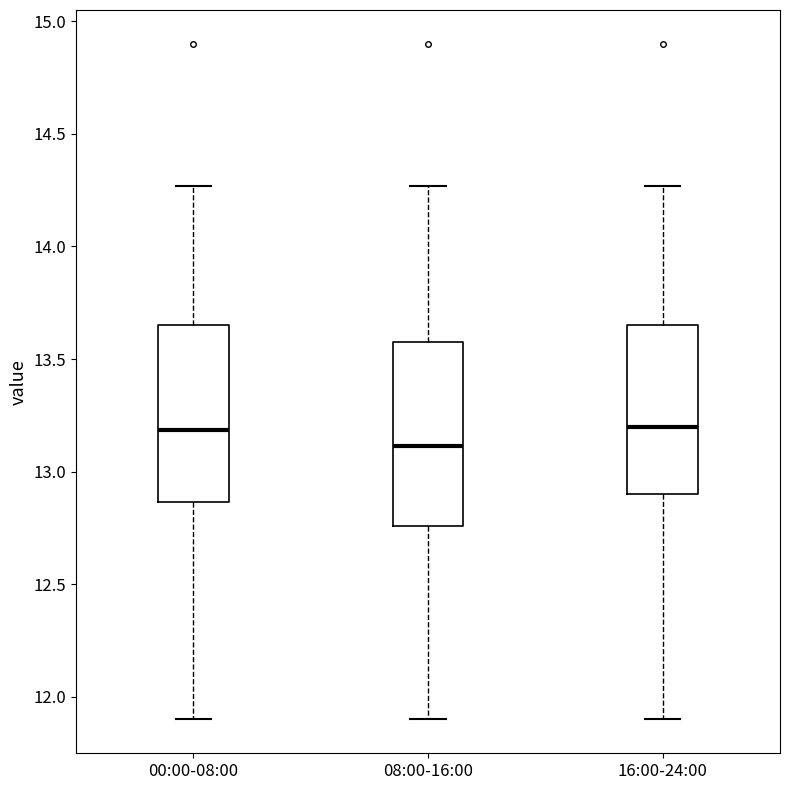

Which box's median line is the lowest?

08:00-16:00